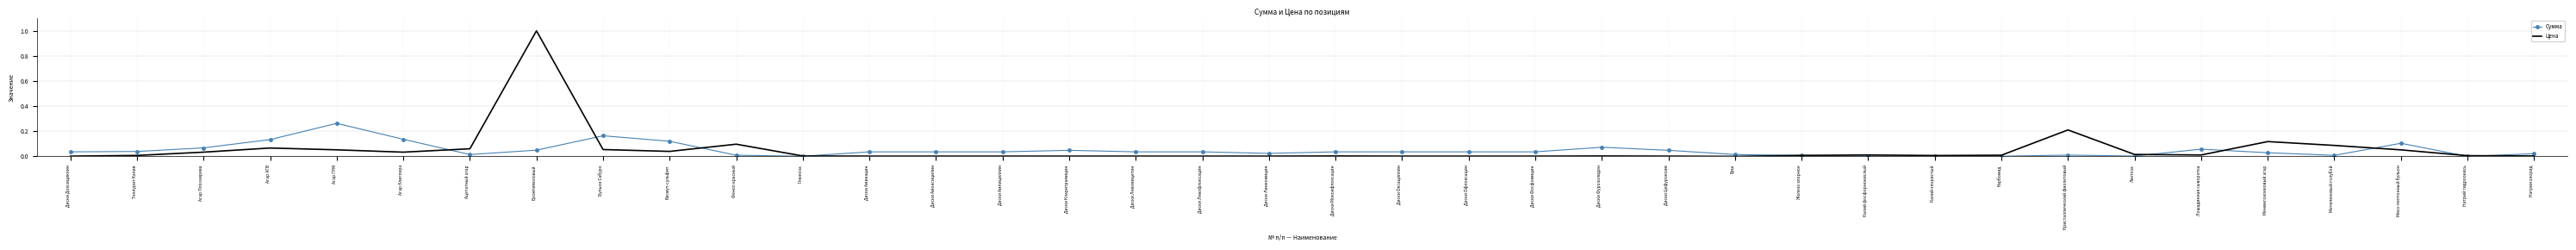

Which series has the largest range (max minus min)?

Цена